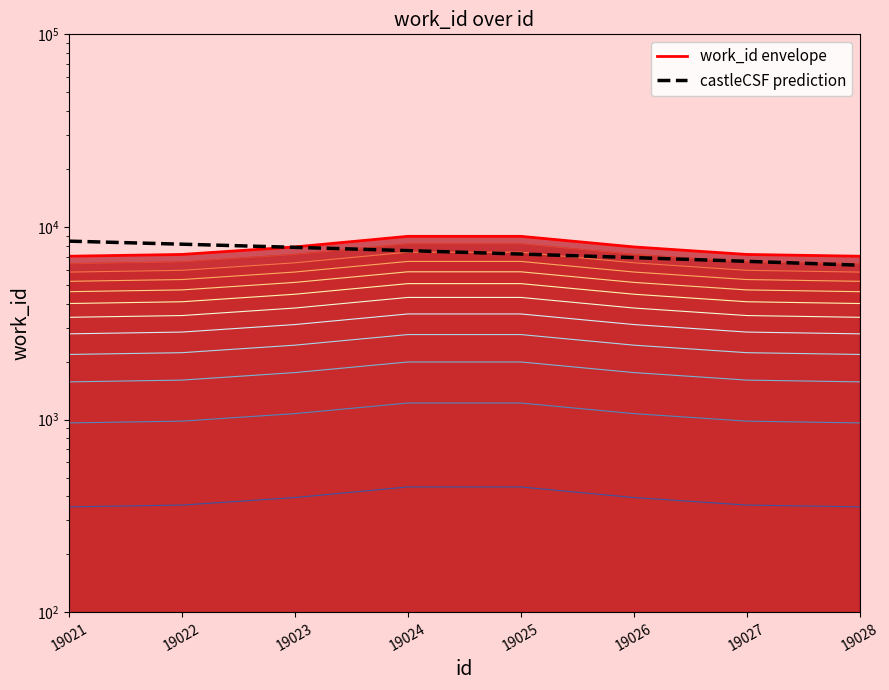

Reading left to right, what are all the values shown in this chart?

work_id envelope: 19021=7048.2	19022=7198.6	19023=7876.3	19024=8939.5	19025=8939.5	19026=7876.3	19027=7198.6	19028=7048.2
castleCSF prediction: 19021=8440.8	19022=8139.3	19023=7837.9	19024=7536.4	19025=7235.0	19026=6933.5	19027=6632.1	19028=6330.6